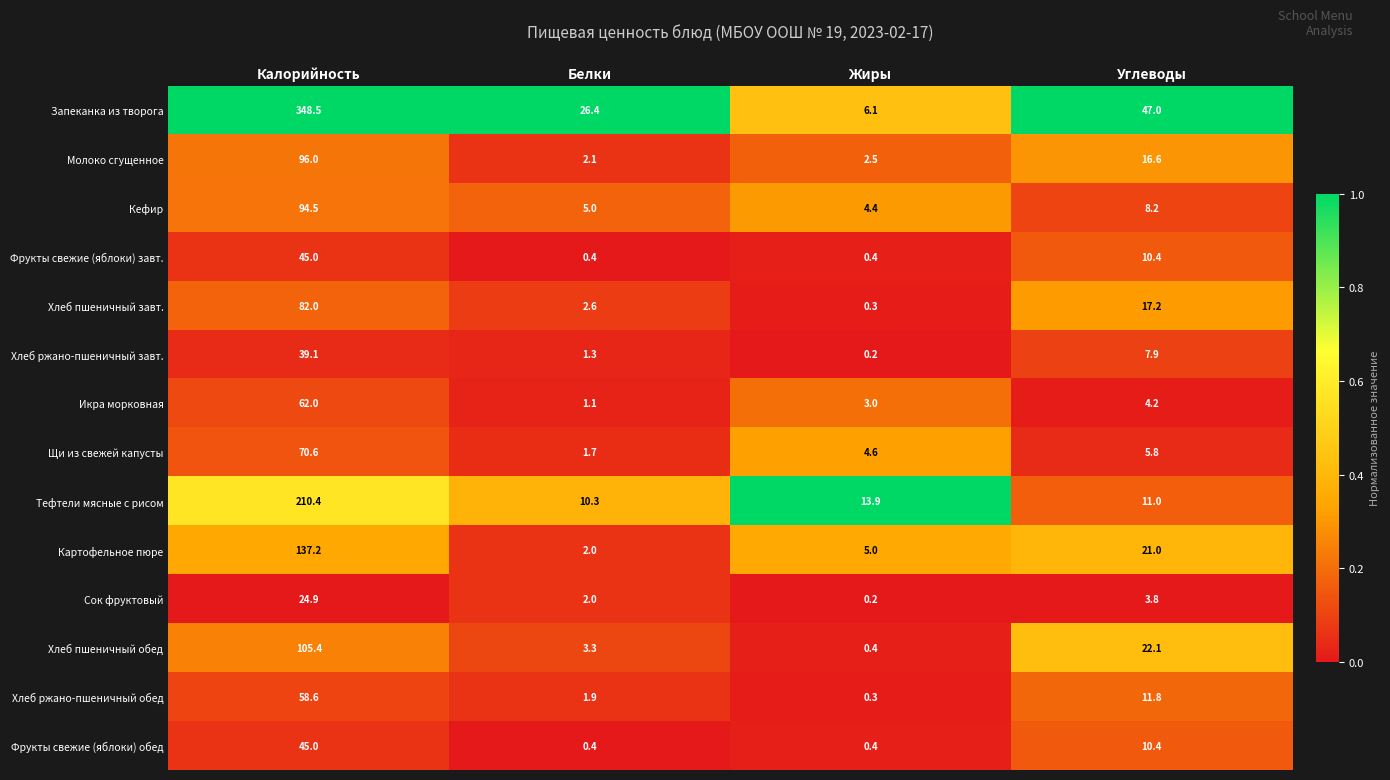

How many data points does each series have?

4